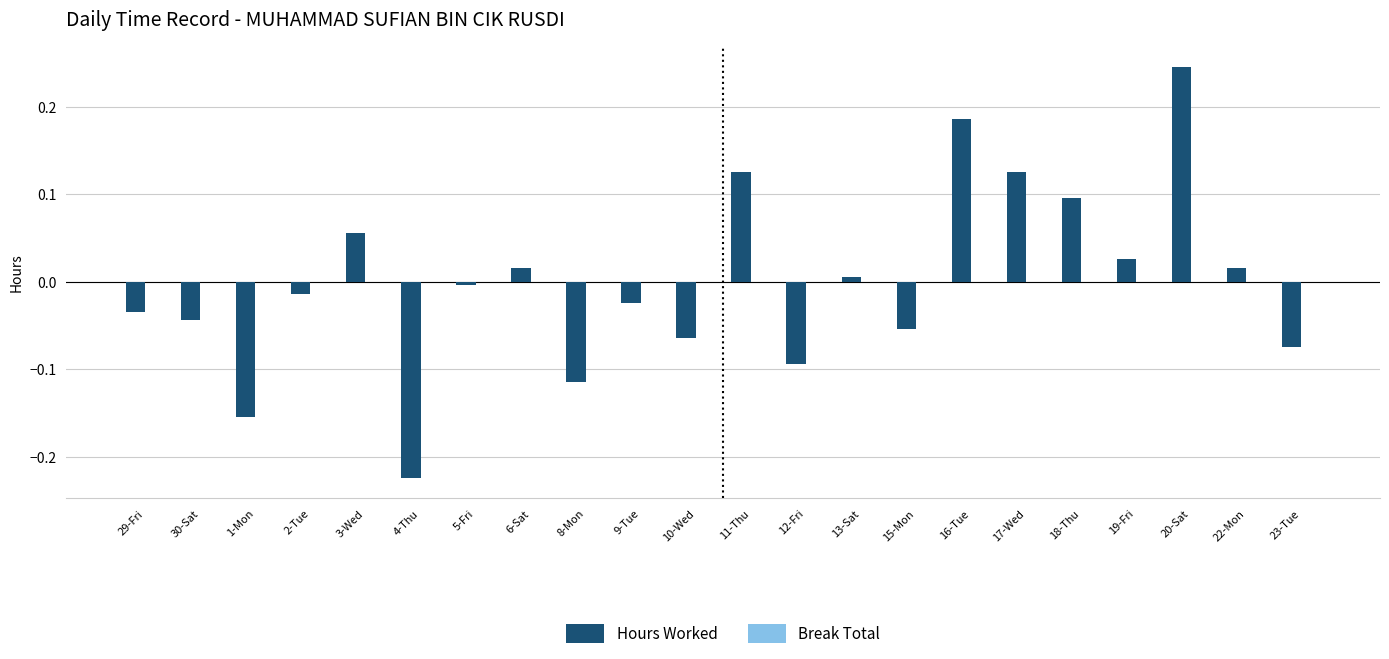

Which has a higher value, 3-Wed or 22-Mon?

3-Wed